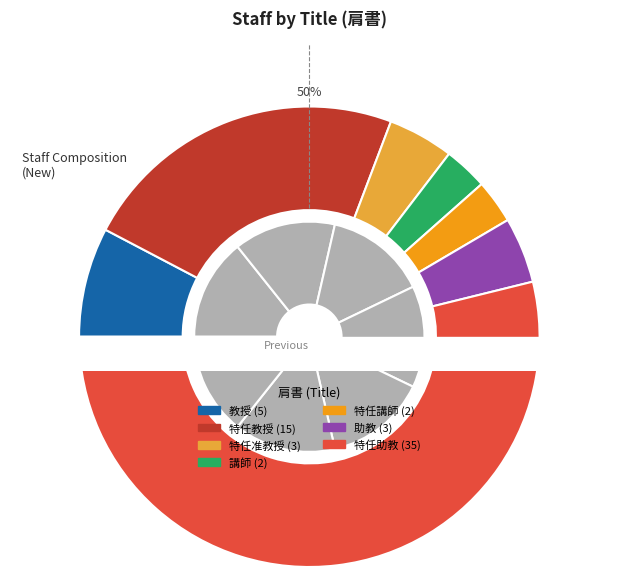

Is it true that 准教授 is 0% of the pie?

True